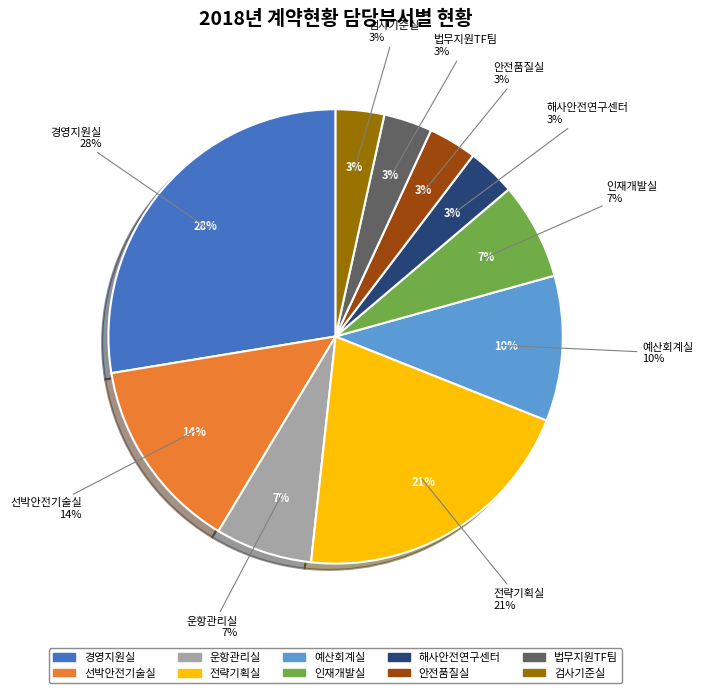

Combined, what portion of the pie is 운항관리실 and 선박안전기술실?

20.7%